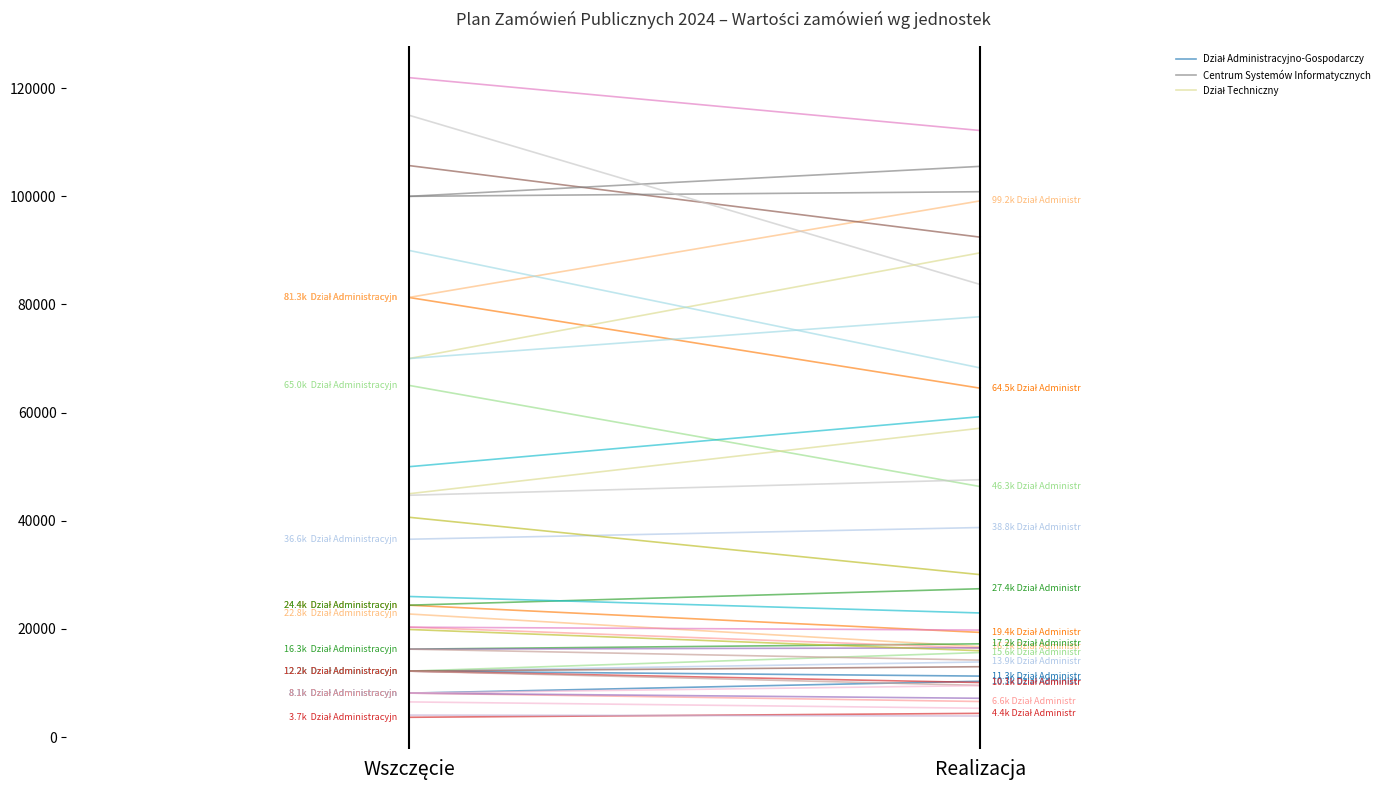

The Dział Techniczny series shows 90814.2 at Realizacja. True or false?

False